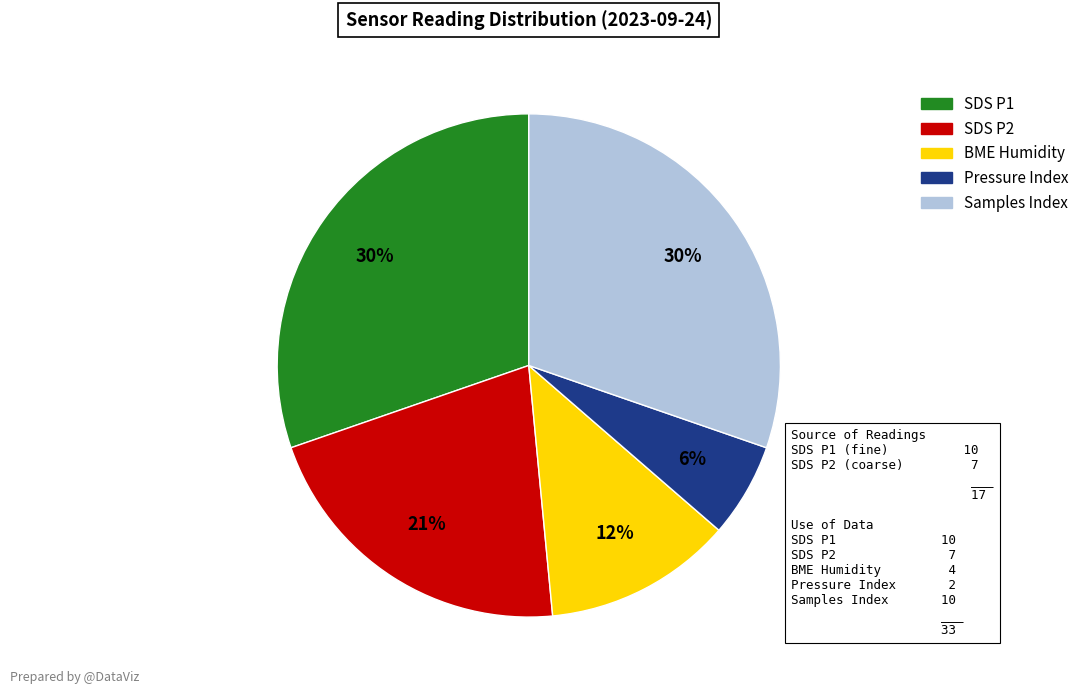

To the nearest percent, what is the difference between the largest and smallest slice percentages?

24%